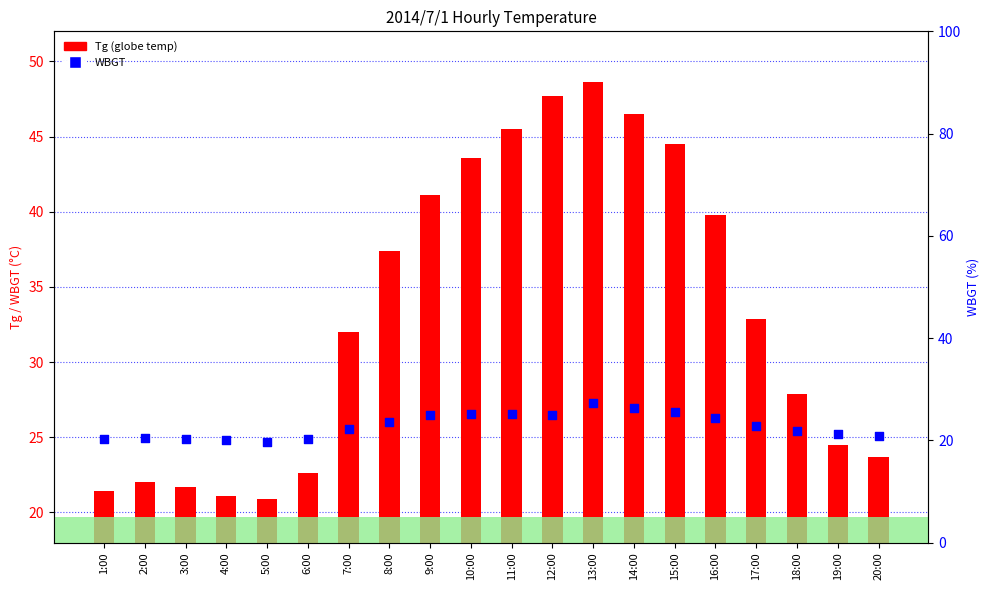

At which category is the sum across all series the highest?

13:00